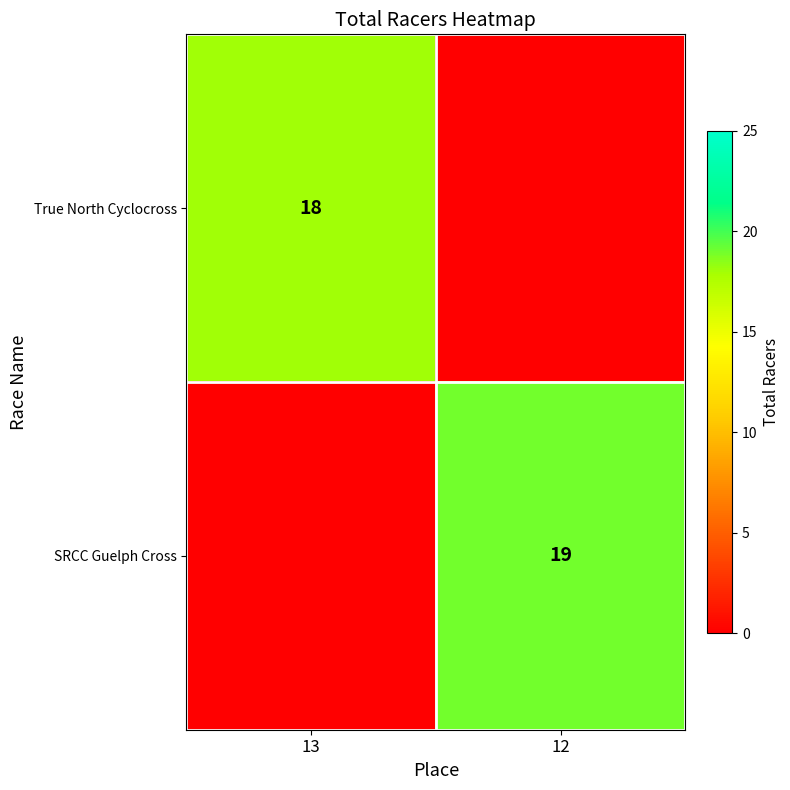

How many data points does each series have?

2